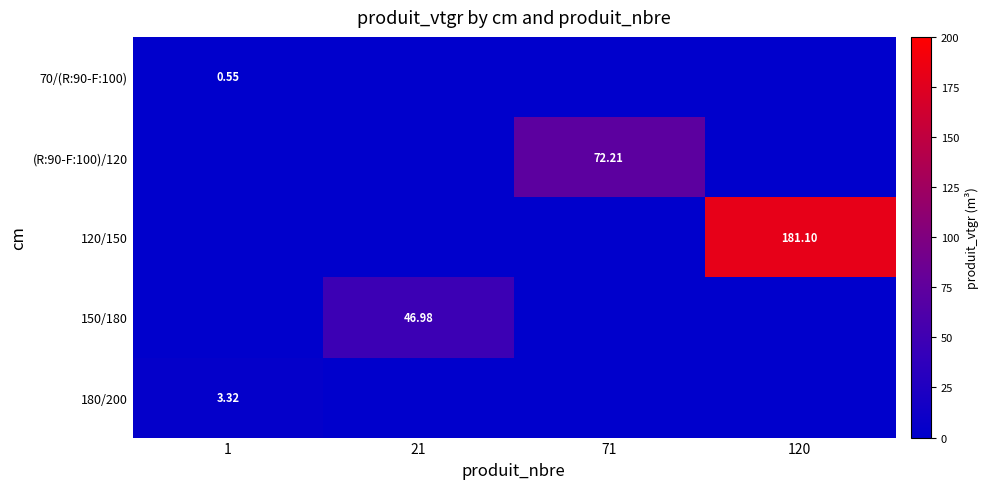

Is the value of (R:90-F:100)/120 at 120 greater than the value of 150/180 at 1?

No